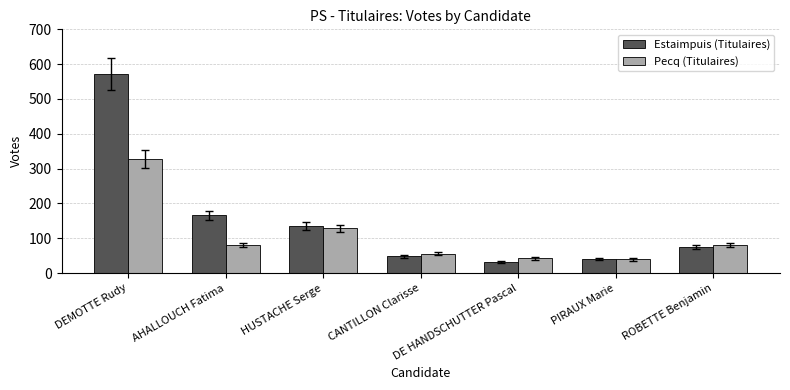

What is the label of the 4th bar from the right?

CANTILLON Clarisse